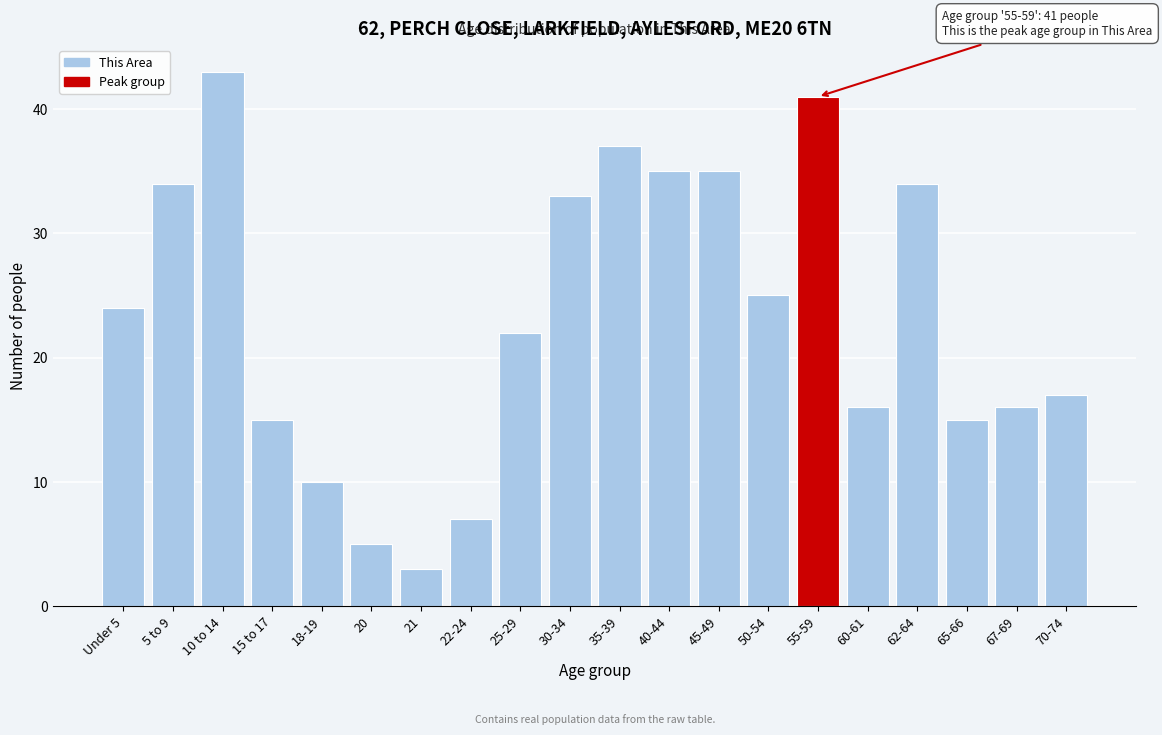

Reading left to right, transcribe all the data shown in this chart.

24	34	43	15	10	5	3	7	22	33	37	35	35	25	41	16	34	15	16	17